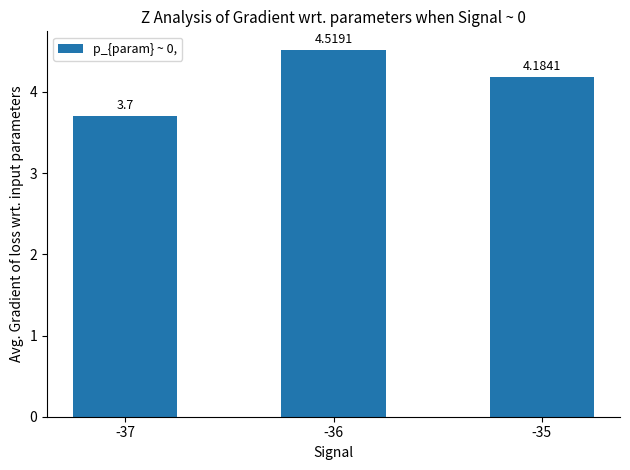

The chart shows a value of 6.3 at -35. True or false?

False